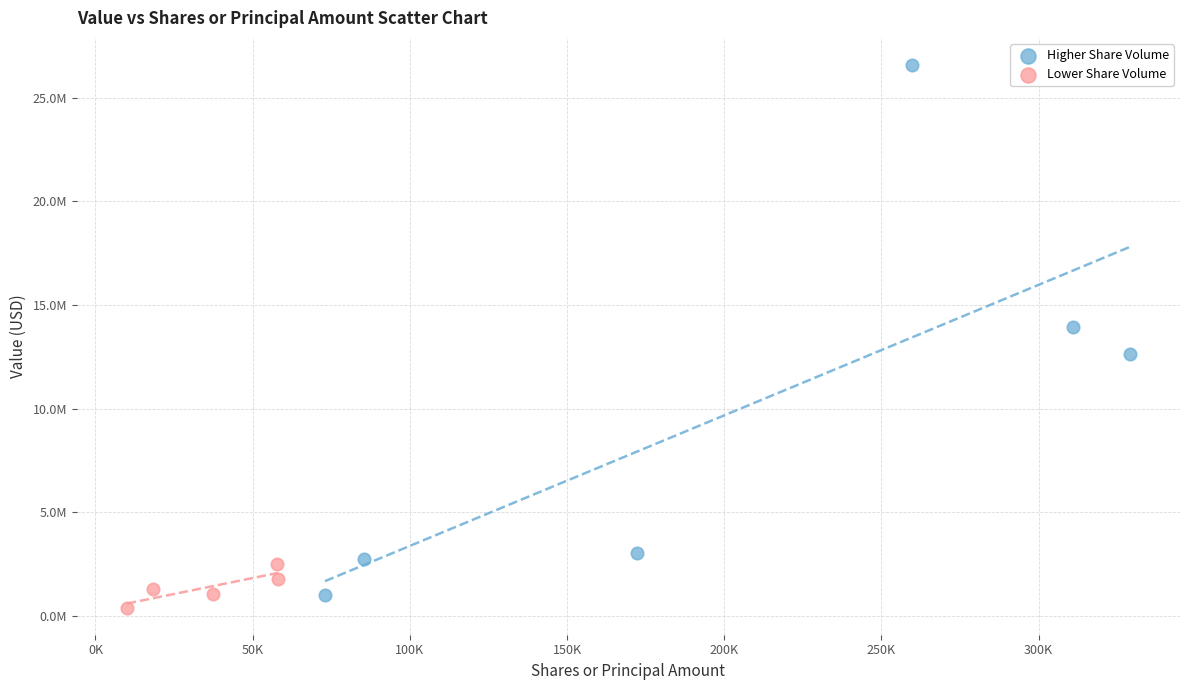

Which series contains the highest Y value?

Higher Share Volume